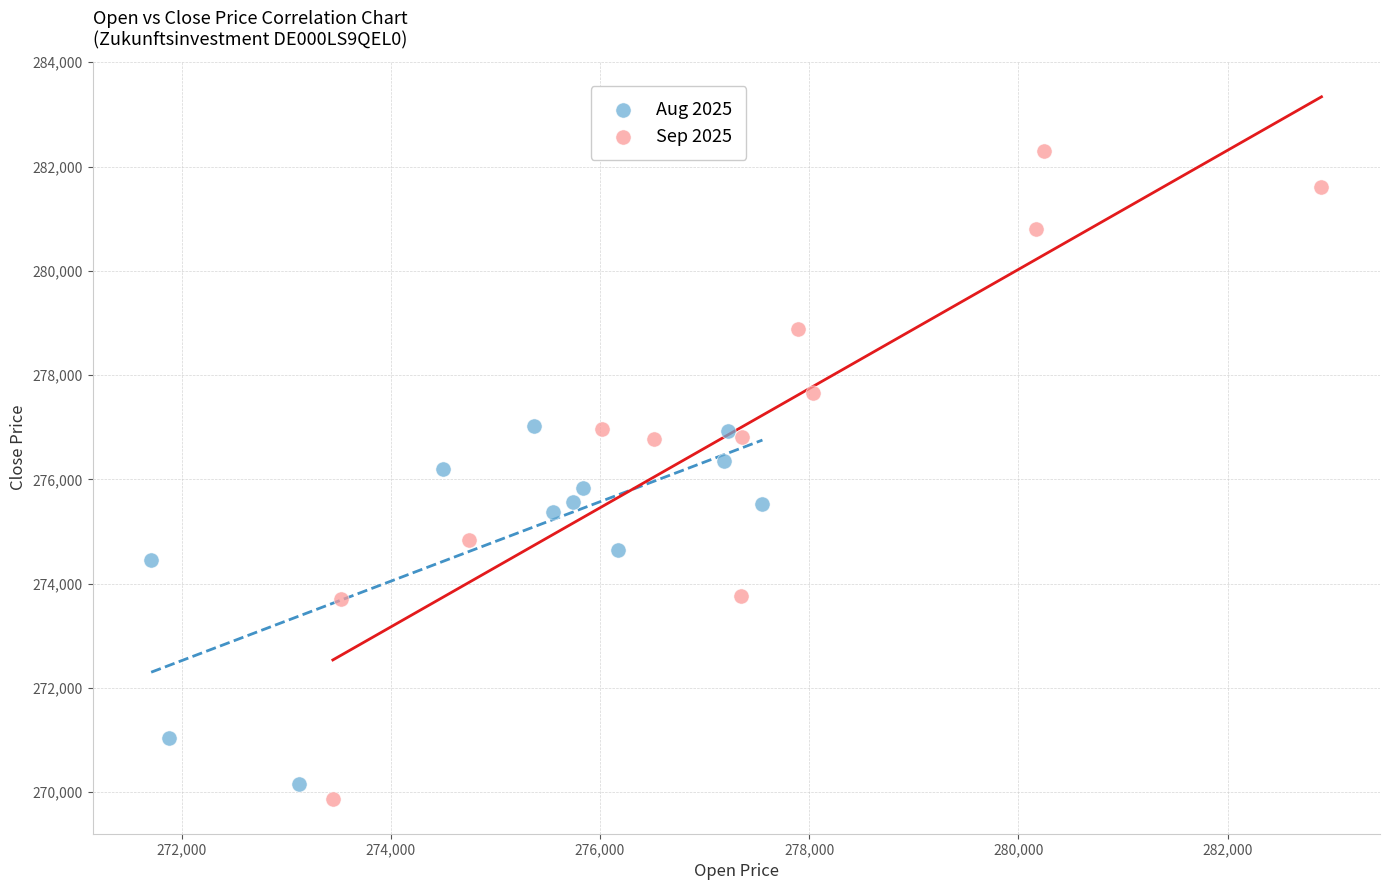

Which series has the largest Y range (max minus min)?

Sep 2025